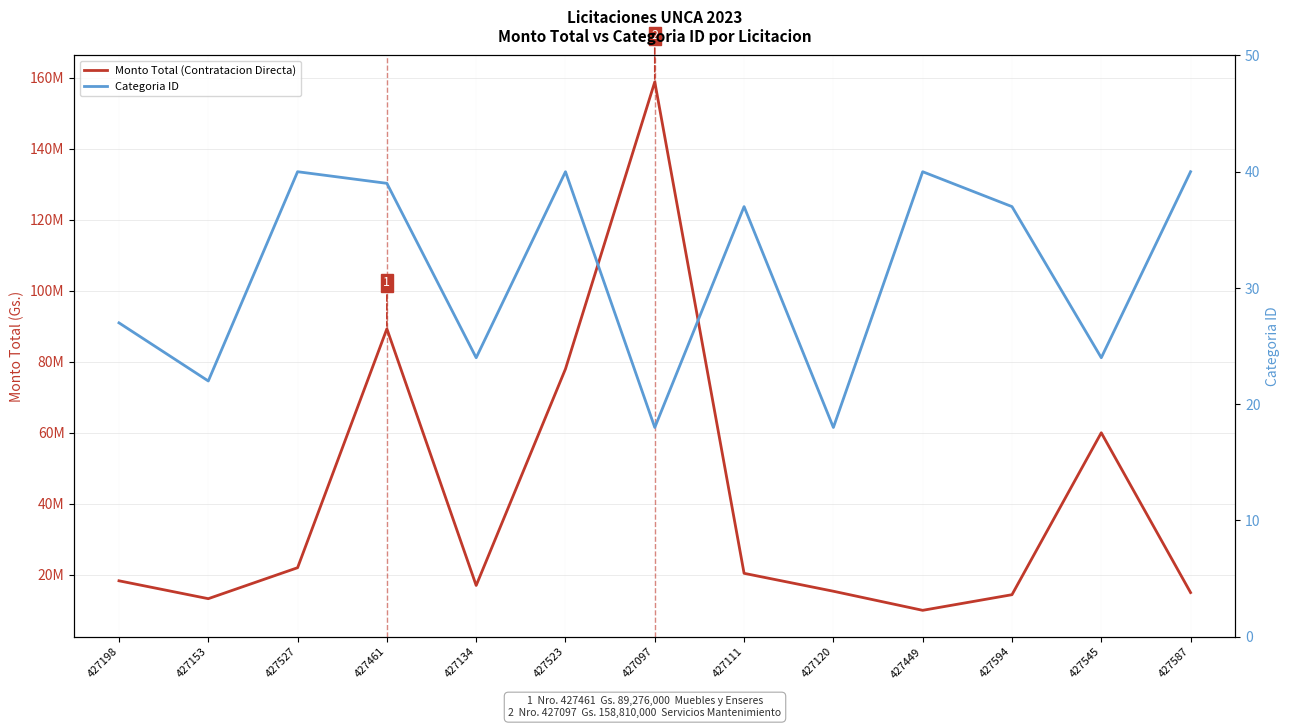

Read the Categoria ID value at 427111.

37